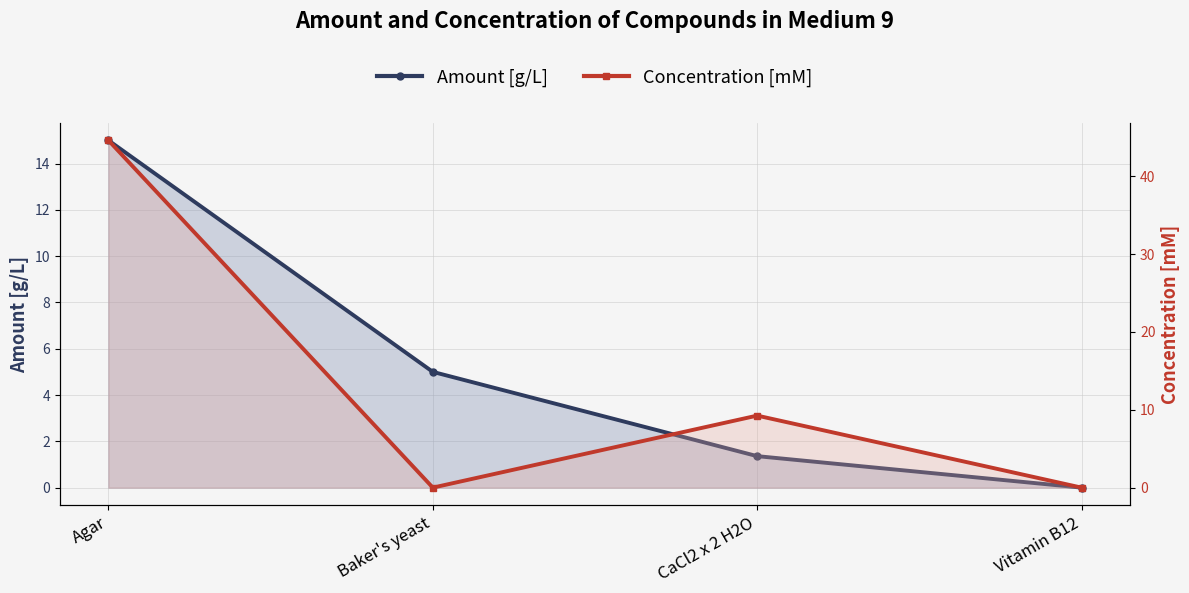

What is the difference between the highest and lowest values at Baker's yeast?

5.0